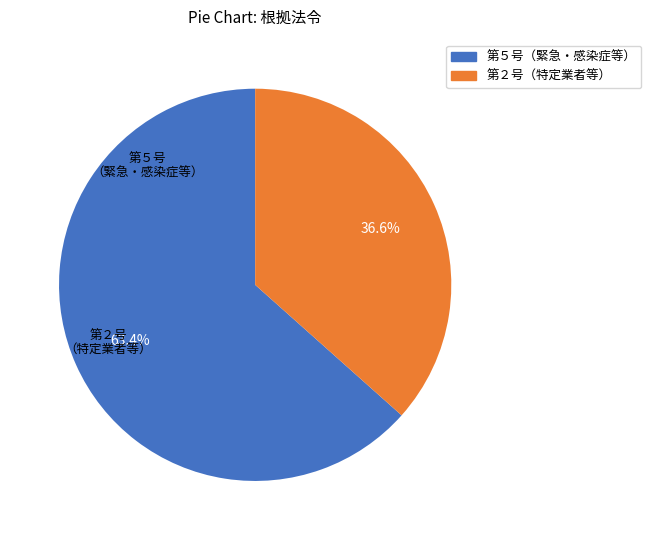

How many segments does this pie chart have?

2